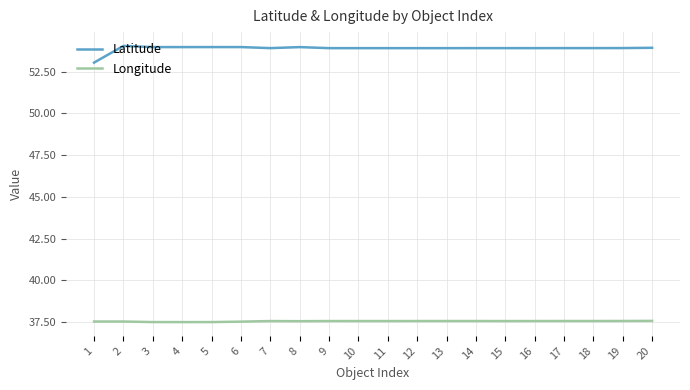

What is the difference between the maximum and minimum values in the Latitude series?

1.0